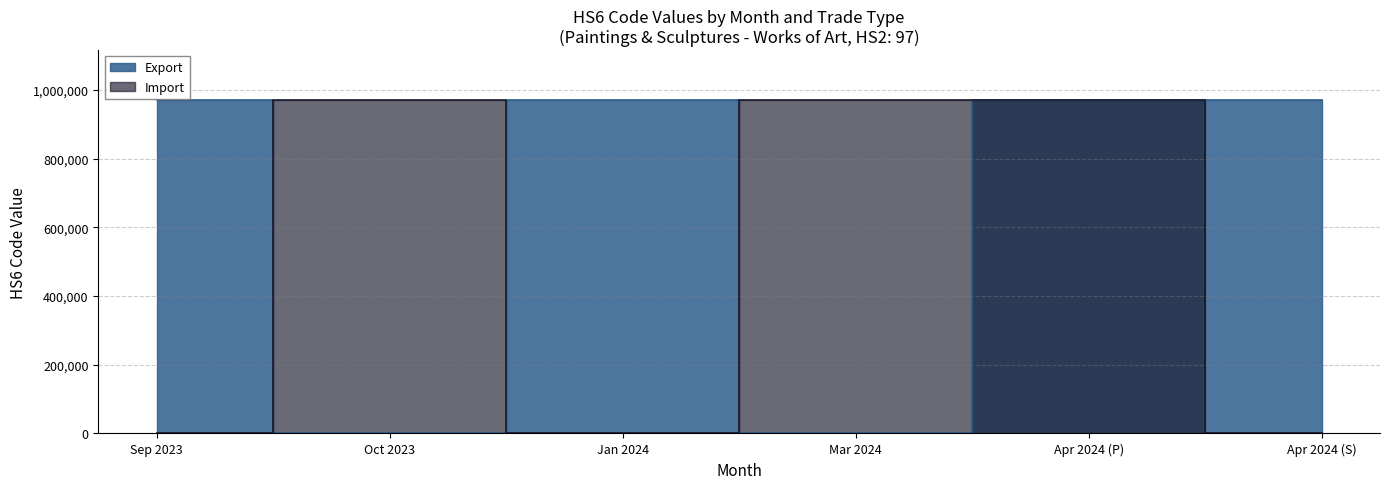

What are all the series names shown in the legend?

Export, Import